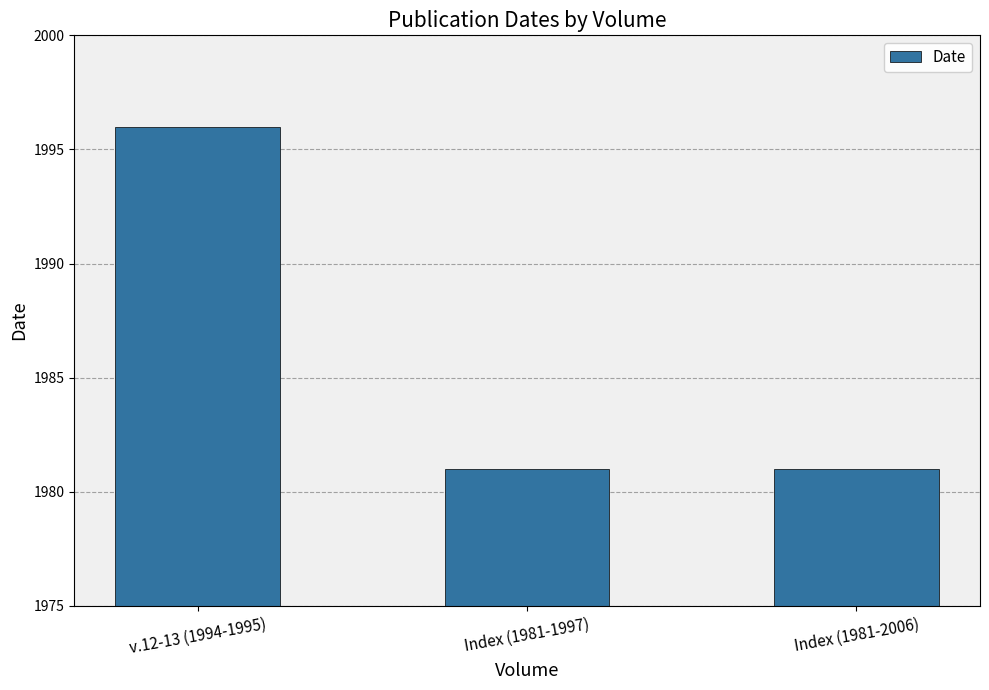

What is the sum of all values?

5958